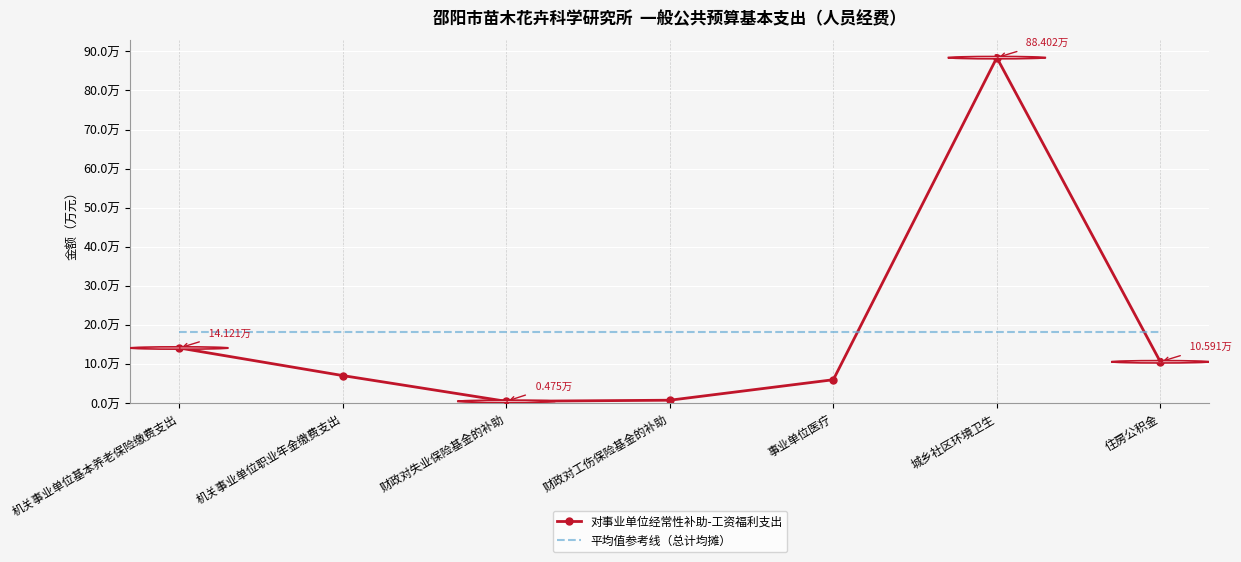

What are all the series names shown in the legend?

对事业单位经常性补助-工资福利支出, 平均值参考线（总计均摊）